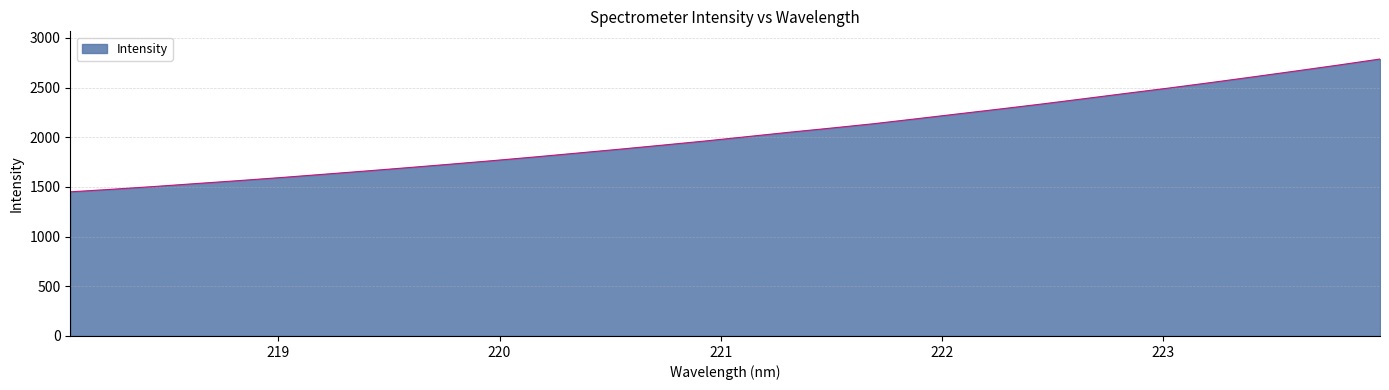

What is the difference between the maximum and minimum values?

1337.2